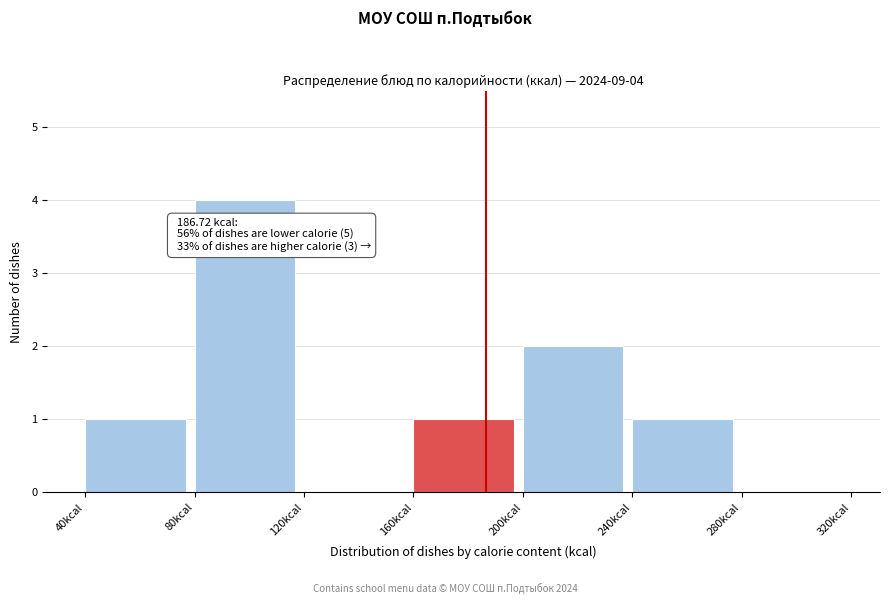

Over which range of the x-axis is the bar tallest?

80 to 120